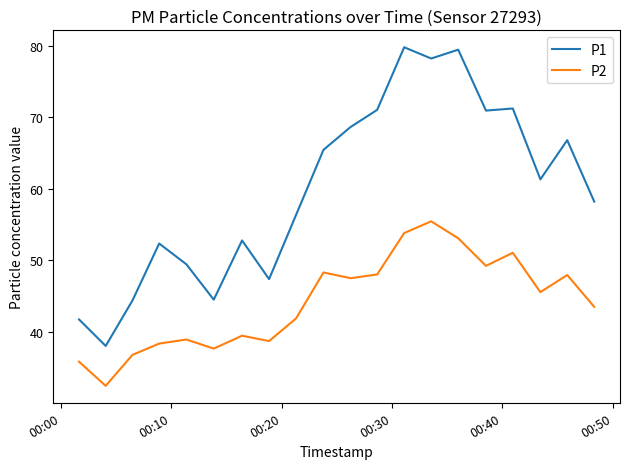

Which series has the widest spread of values?

P1